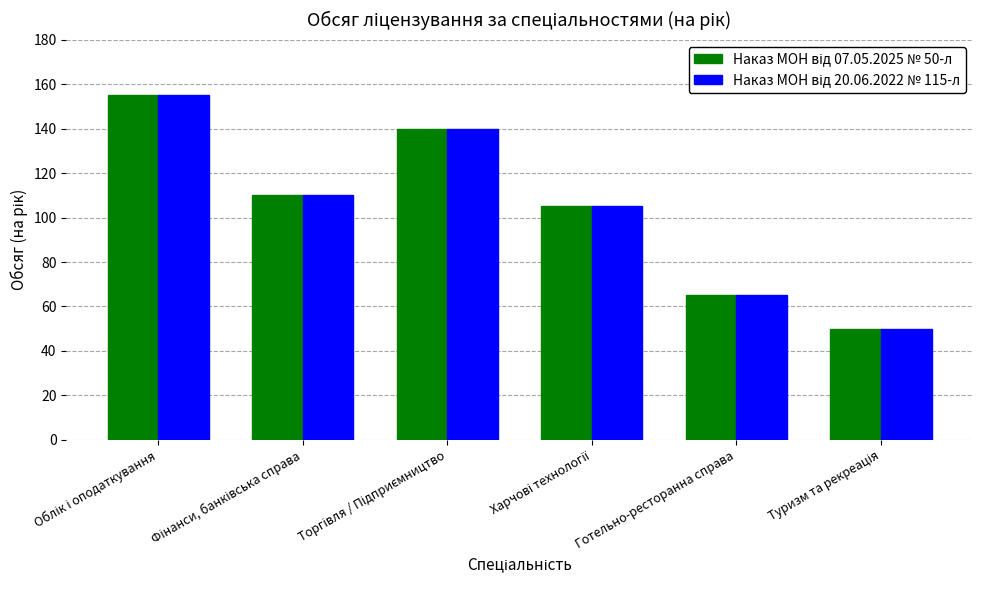

At how many categories does at least one series exceed 102?

4